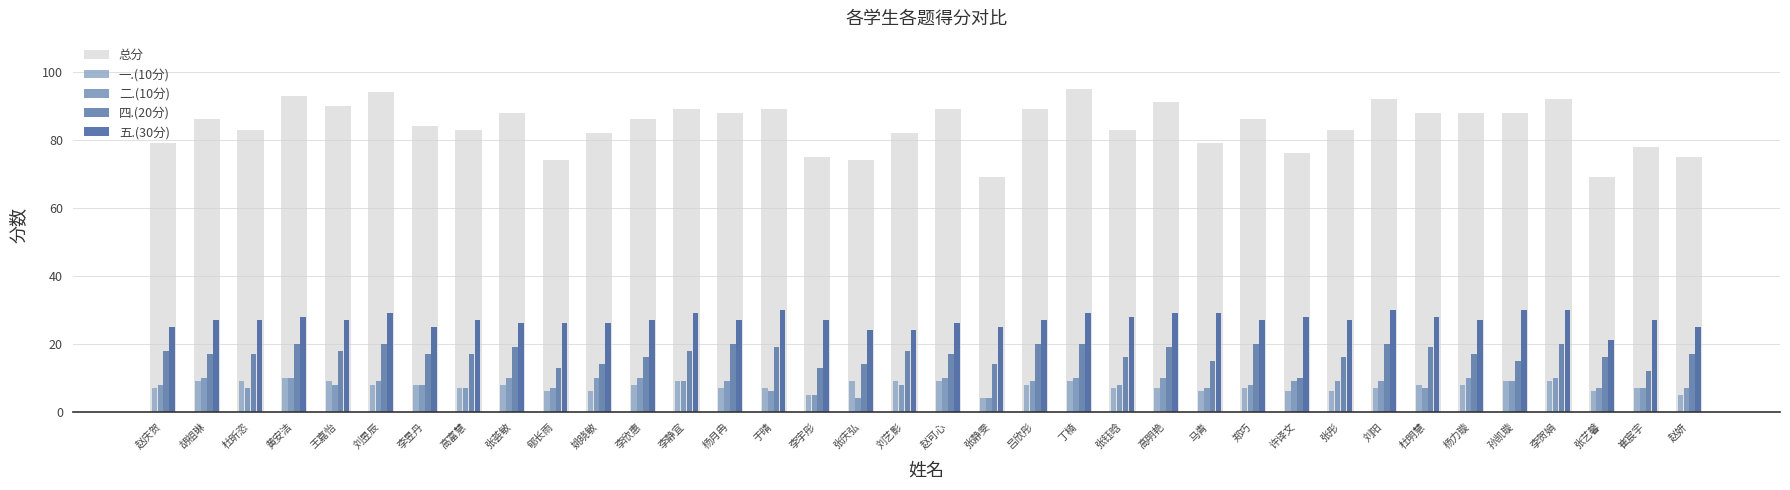

Is it true that 一.(10分) equals 12 at 崔宸宇?

False